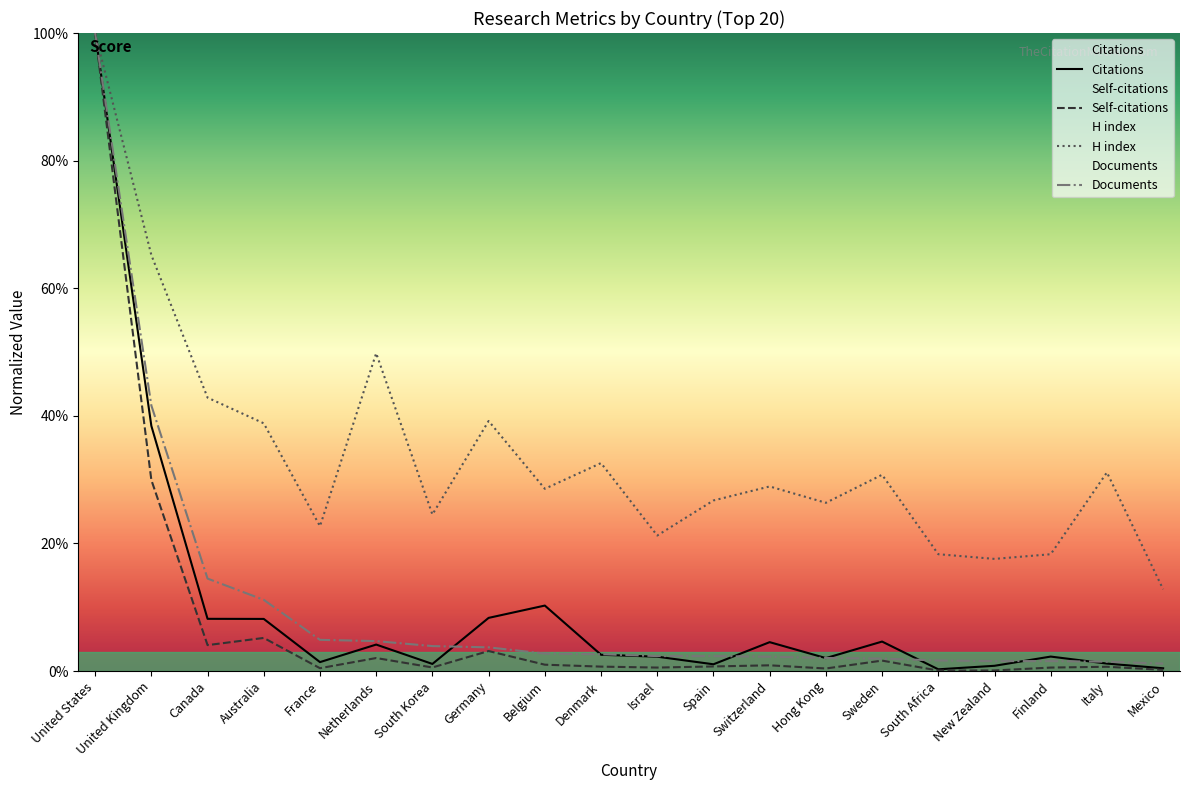

What position from the right is South Africa?

5